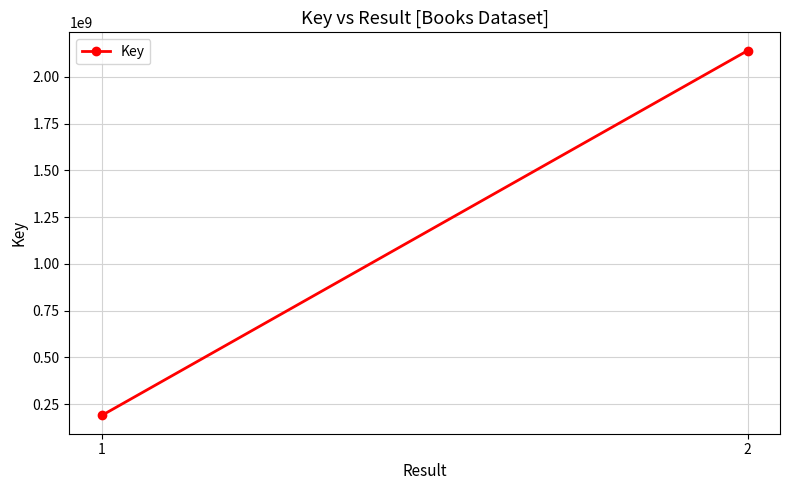

The value at 2 is 2141209953. True or false?

True